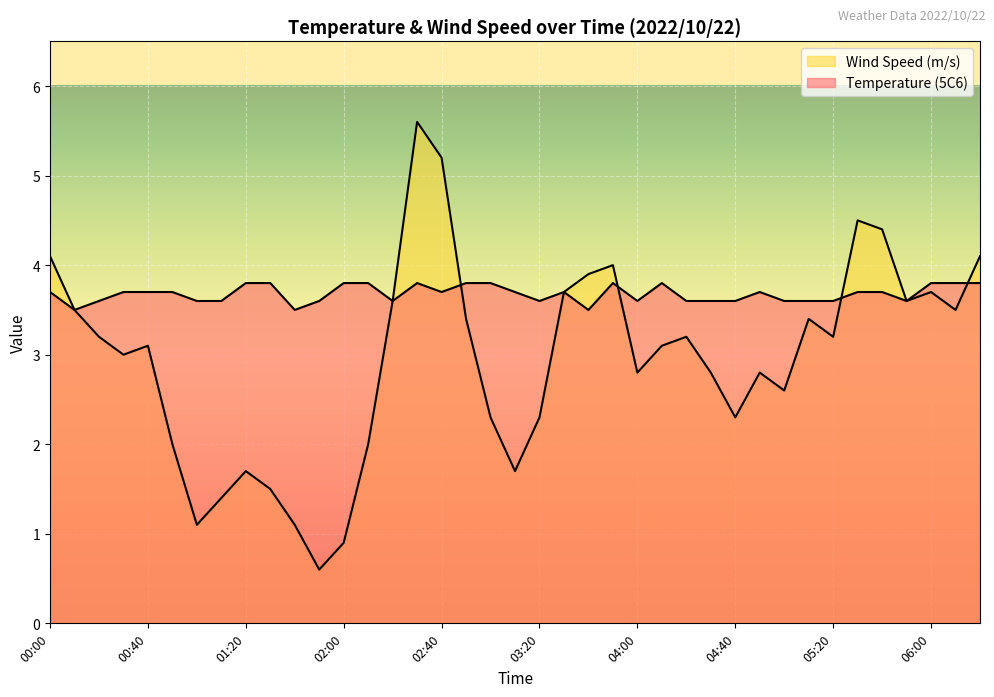

How many lines are shown in the chart?

2